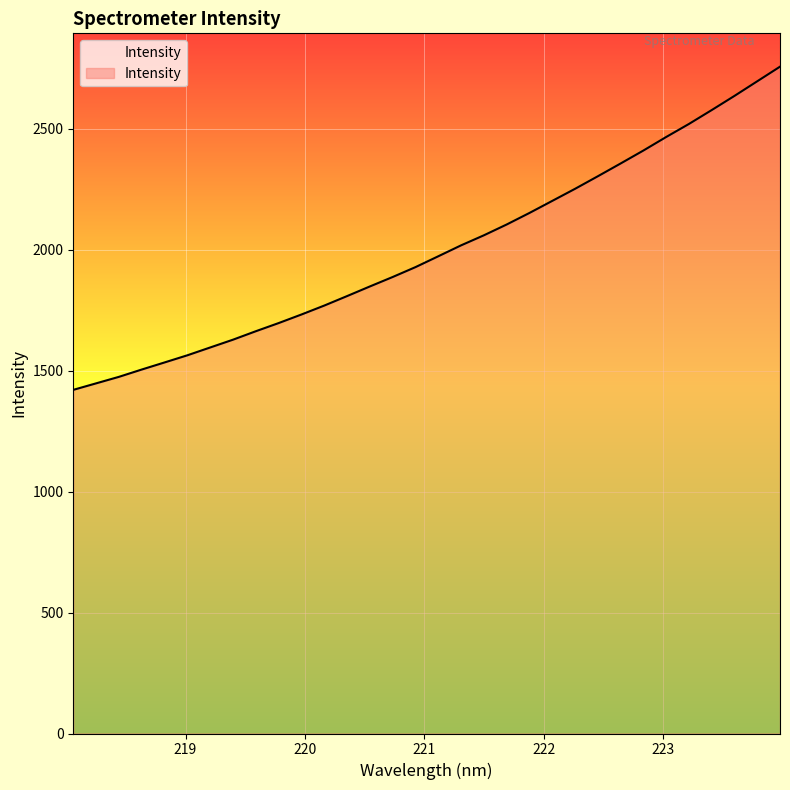

Reading left to right, what are all the values shown in this chart?

1420.5	1447.4	1474.3	1504.5	1533.8	1563.4	1595.7	1627.9	1662.9	1696.5	1732.0	1768.9	1808.1	1847.9	1887.0	1927.8	1972.6	2017.8	2059.3	2104.0	2151.7	2201.5	2251.4	2303.3	2356.1	2409.7	2465.6	2519.6	2577.0	2635.6	2696.0	2756.4